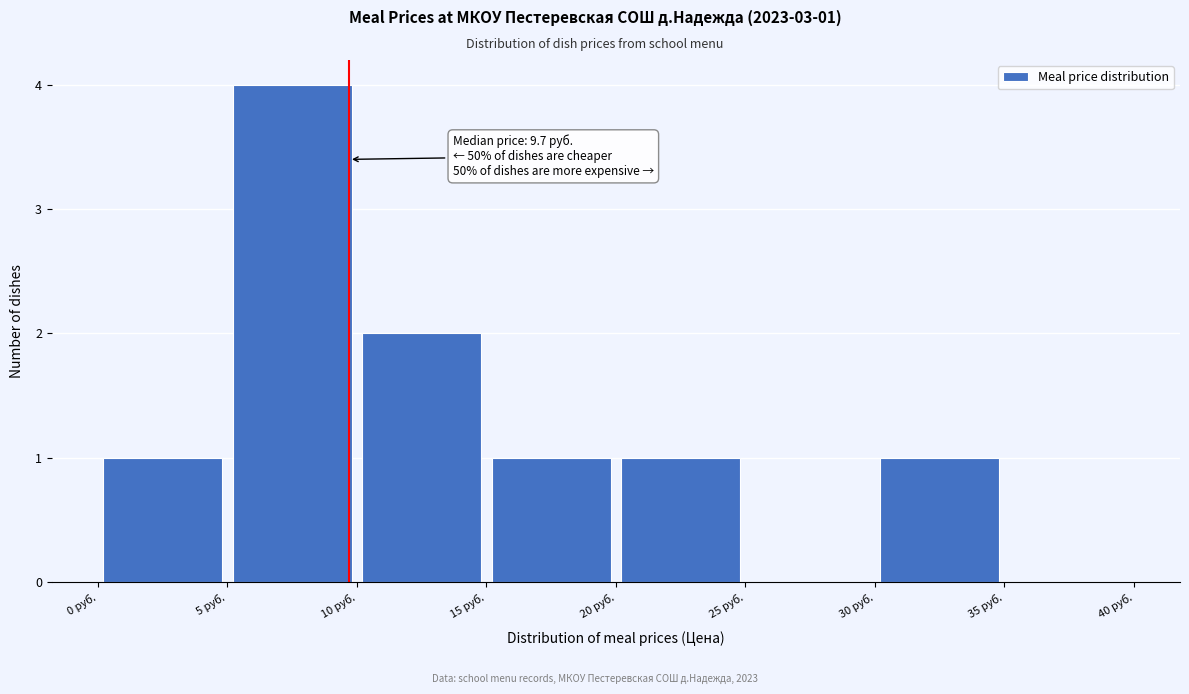

Which range on the x-axis has the tallest bar?

5 to 10